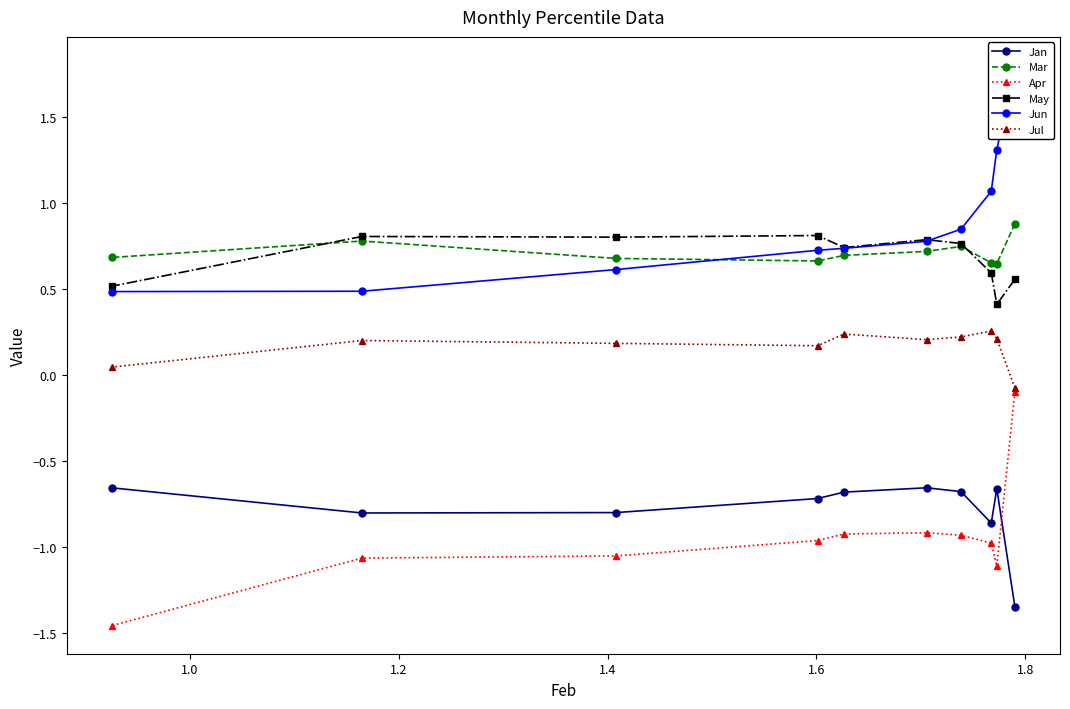

What is the minimum value for May?

0.4